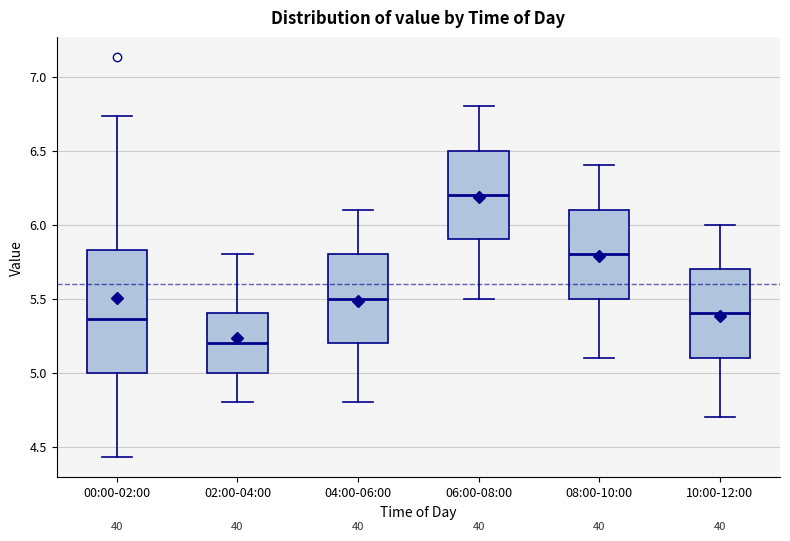

Reading left to right, read every box against the y-axis: the position of its median line, the range the box covers, and the ends of its whiskers. The values are not printed on the chart, so give them approximately, as read against the axis.

00:00-02:00: median 5.35, box 5.00 to 5.85, whiskers 4.45 to 6.75
02:00-04:00: median 5.20, box 5.00 to 5.40, whiskers 4.80 to 5.80
04:00-06:00: median 5.50, box 5.20 to 5.80, whiskers 4.80 to 6.10
06:00-08:00: median 6.20, box 5.90 to 6.50, whiskers 5.50 to 6.80
08:00-10:00: median 5.80, box 5.50 to 6.10, whiskers 5.10 to 6.40
10:00-12:00: median 5.40, box 5.10 to 5.70, whiskers 4.70 to 6.00